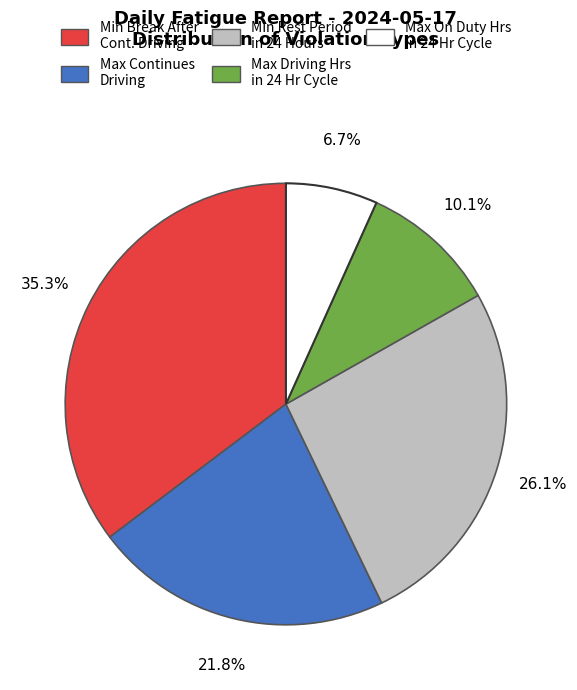

Is there any slice that represents more than half of the pie?

No